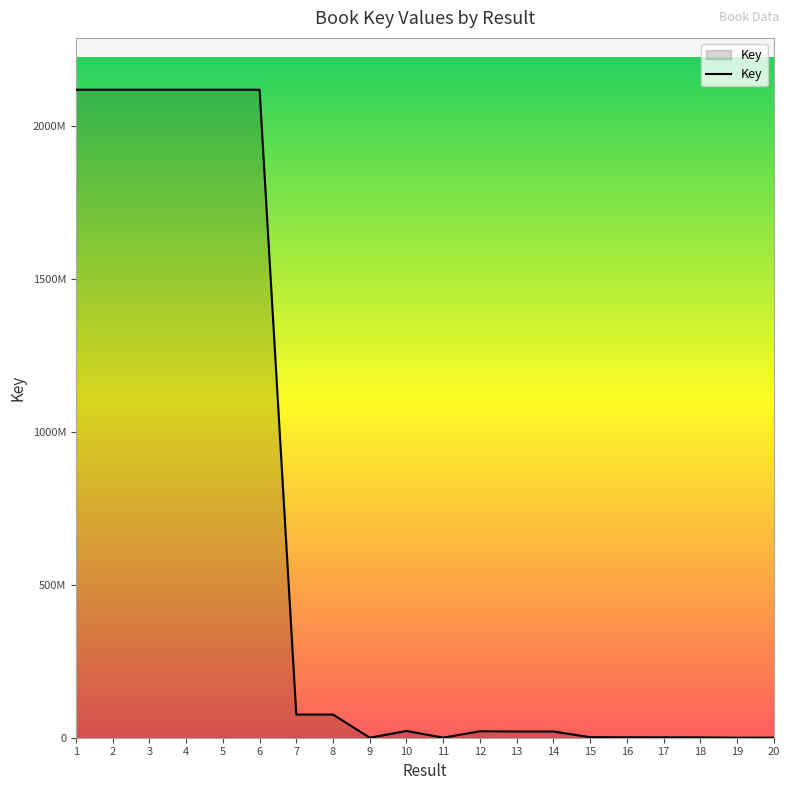

Reading left to right, extract all data points from this chart.

1=2119438824	2=2119436343	3=2119437372	4=2119437784	5=2119438570	6=2119435423	7=75784084	8=75781344	9=6098	10=22044692	11=321661	12=21170727	13=20312441	14=20312413	15=1832572	16=1425133	17=1257726	18=1132204	19=6101	20=322082